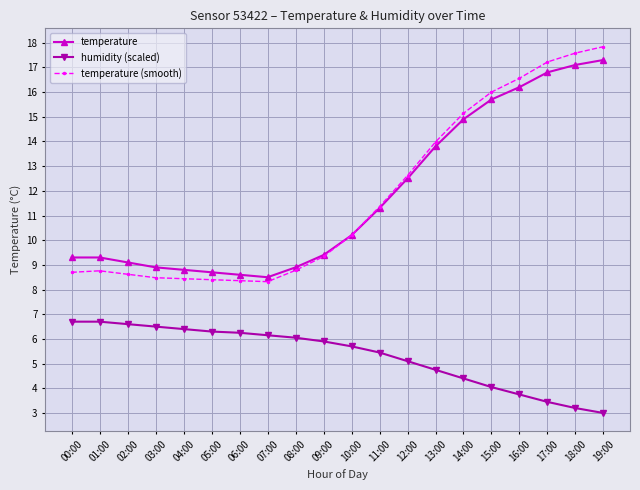

Which series has the widest spread of values?

temperature (smooth)